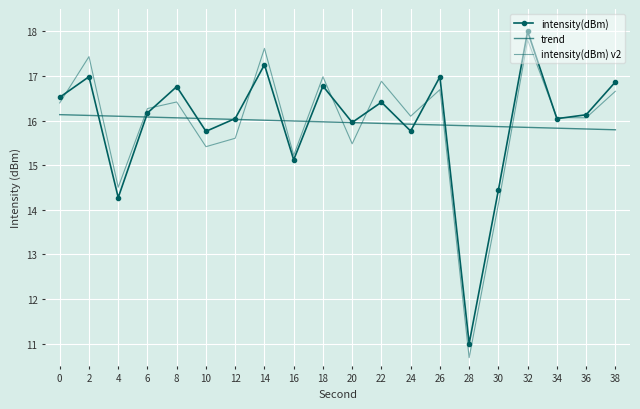

Which series has the largest total across all categories?

trend